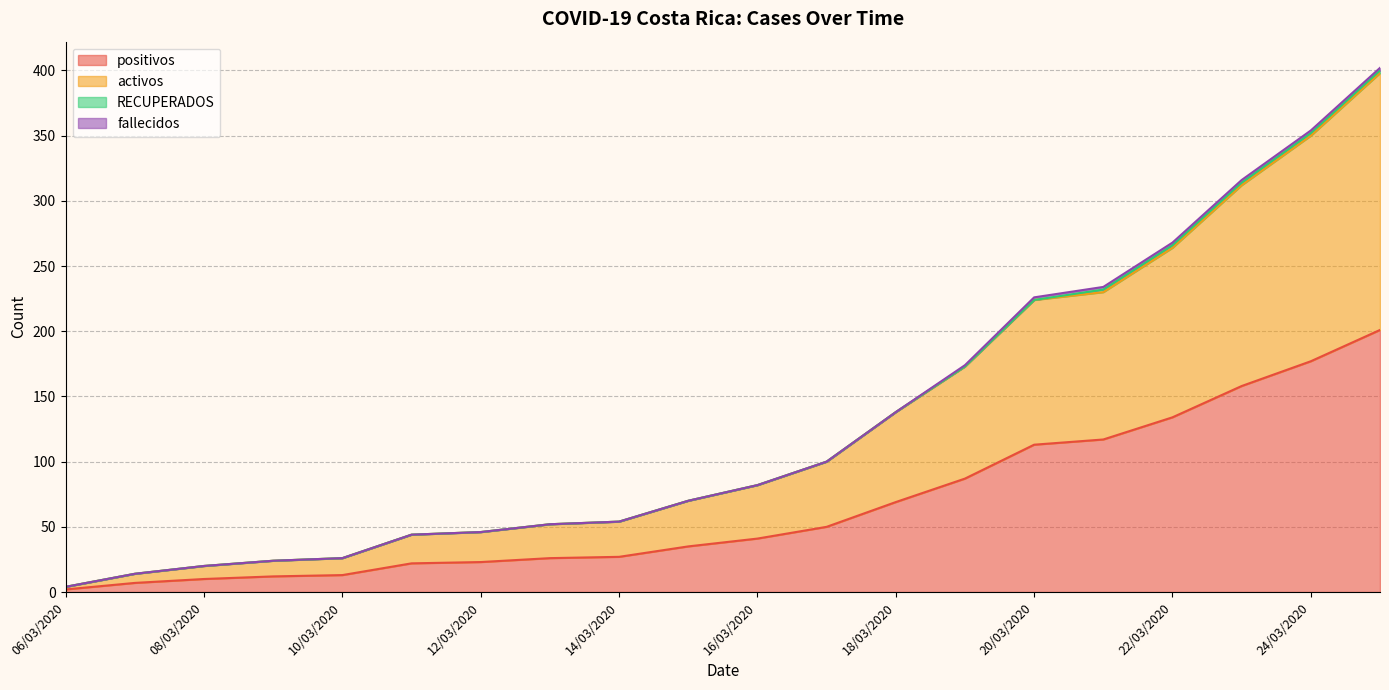

Does the chart display data point markers on the line(s)?

No